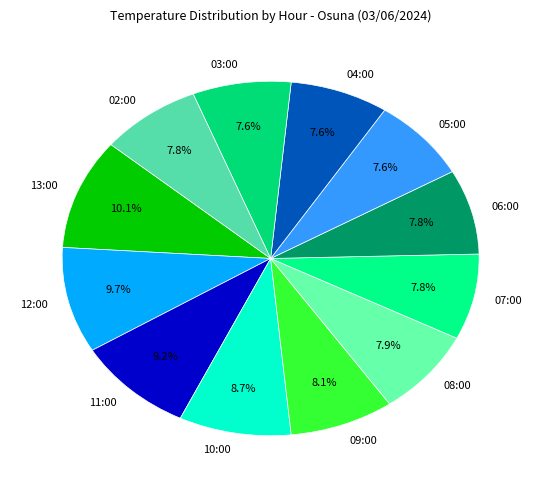

What is the ratio of the value at 08:00 to the value at 04:00?

1.0